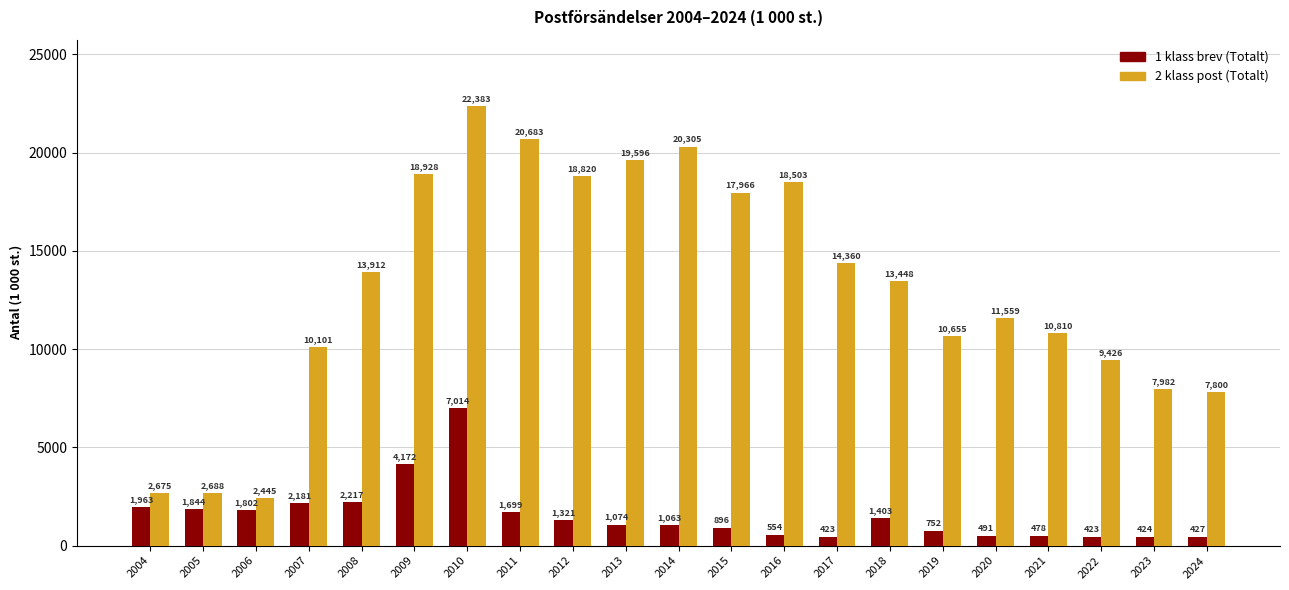

Where does the 2 klass post (Totalt) series first go above 13448?

2008